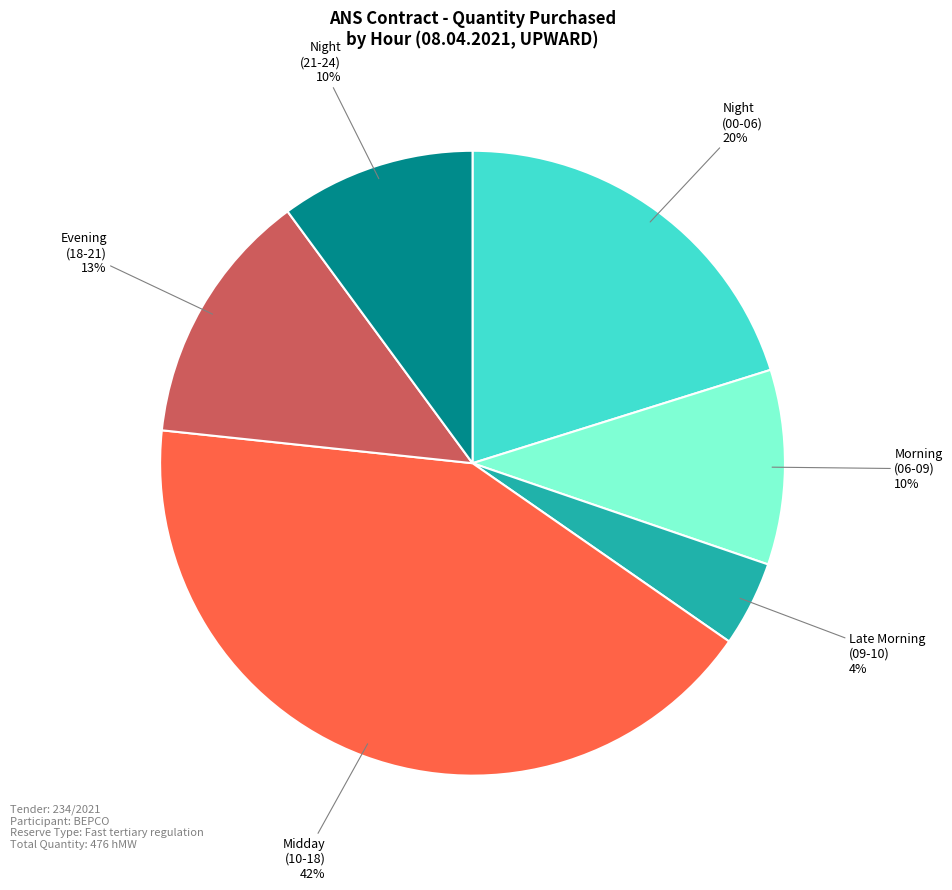

To the nearest percent, what percentage of the pie is Late Morning (09-10)?

4%